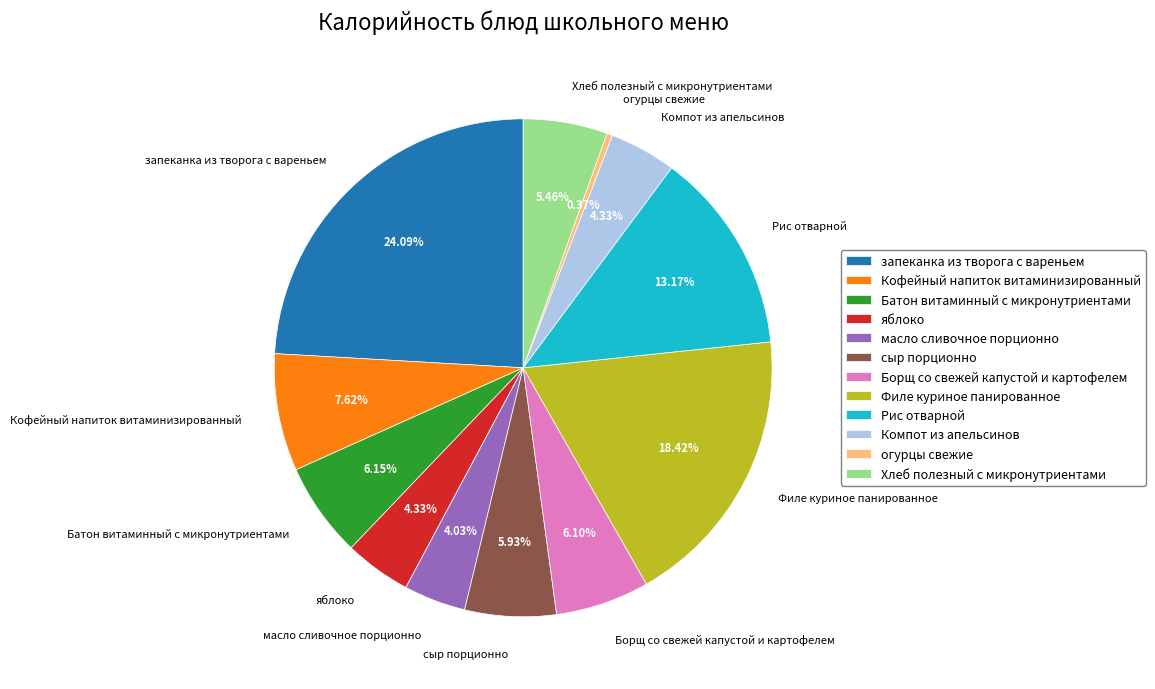

What portion of the pie excludes Борщ со свежей капустой и картофелем?

93.9%